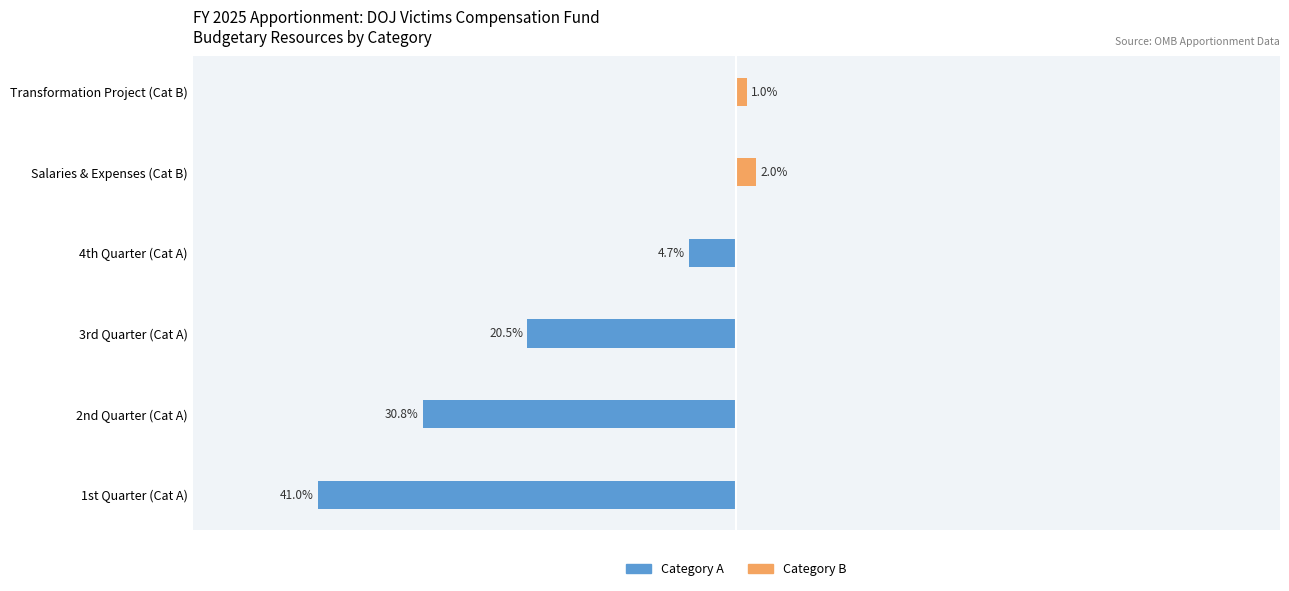

The Category A series shows 26.2 at 5. True or false?

False